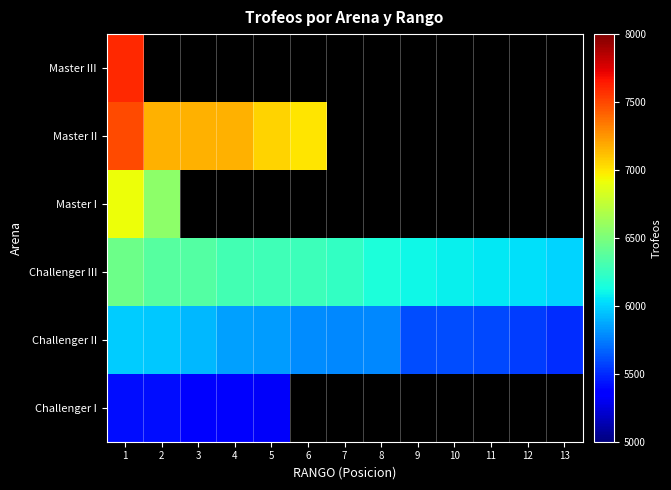

What is the approximate value of Challenger II at 10?

5599.0